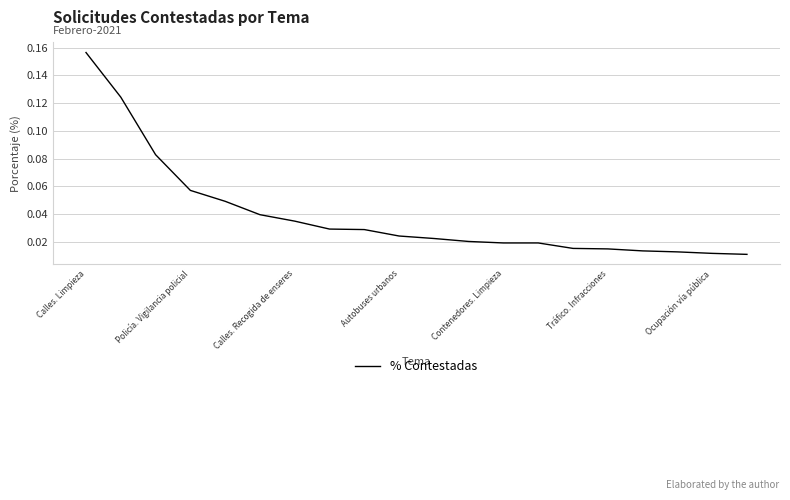

Does the chart display data point markers on the line(s)?

No